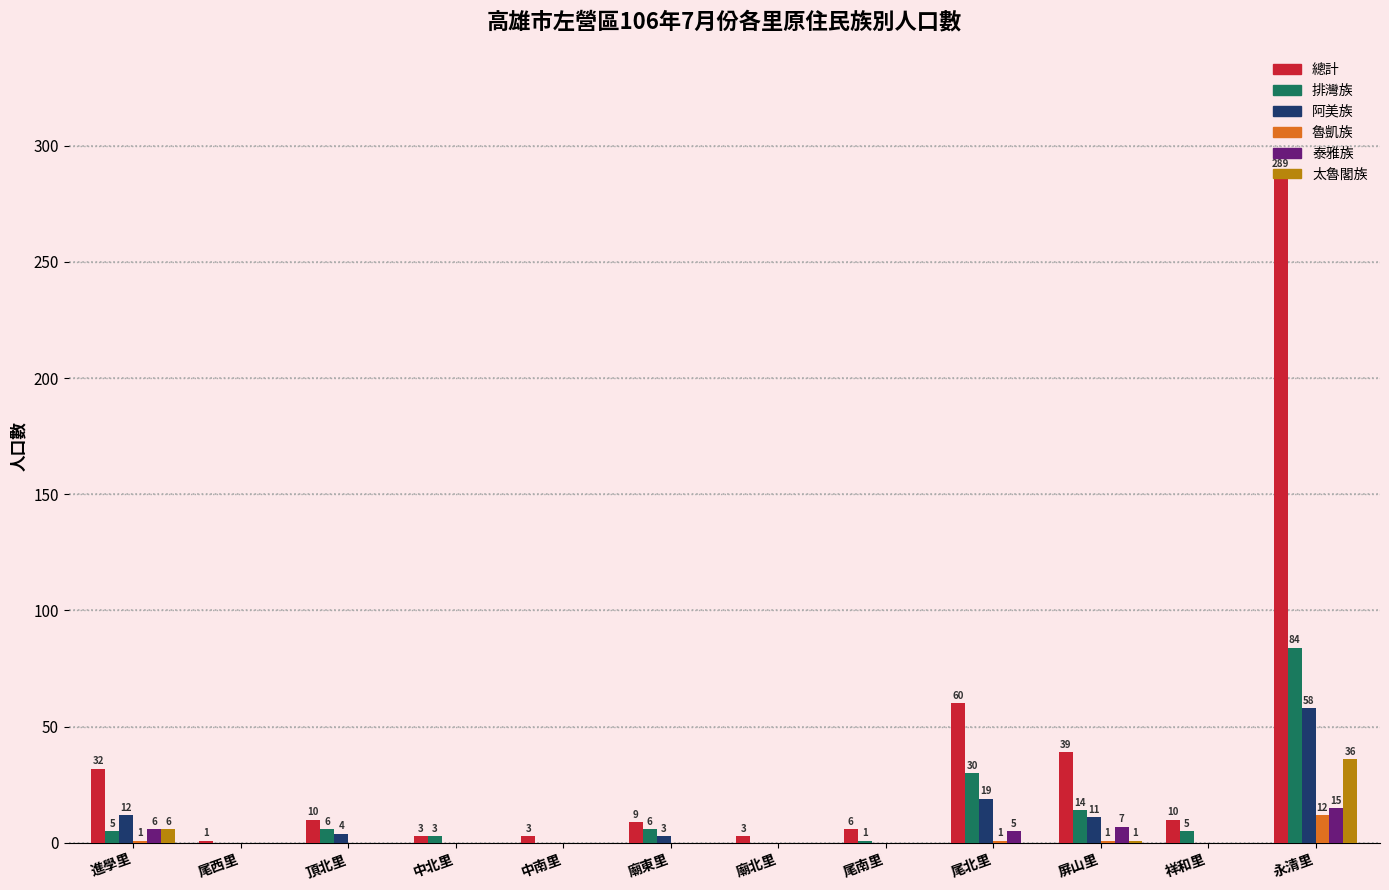

Are the bars horizontal?

No